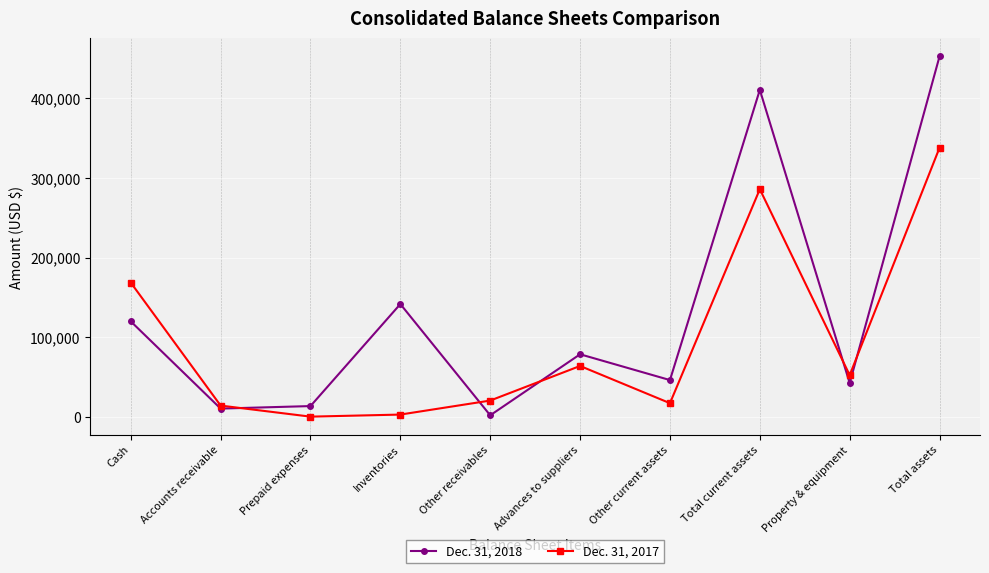

Which category has the highest value in the Dec. 31, 2017 series?

Total assets